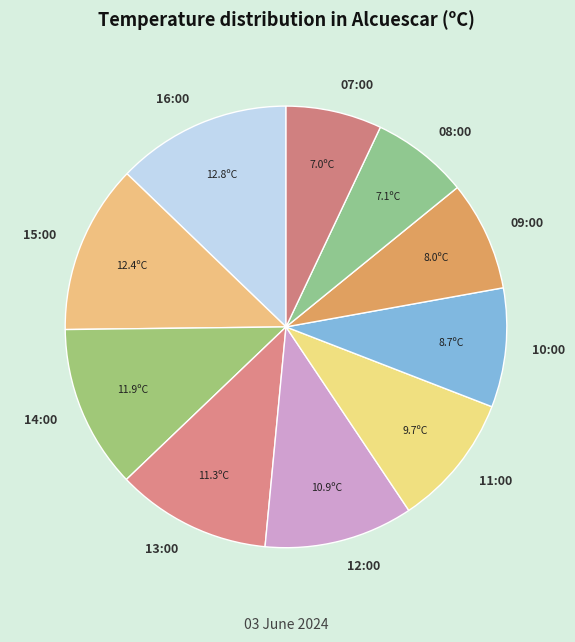

What is the ratio of the value at 14:00 to the value at 07:00?

1.7